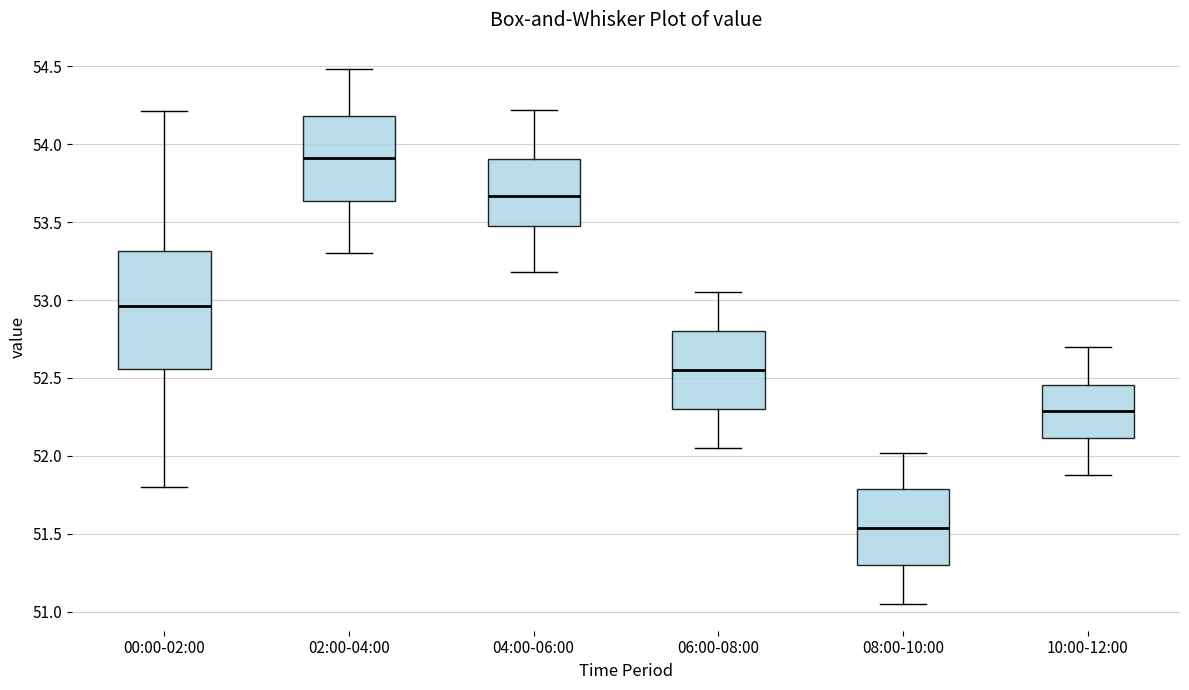

Where is the upper edge of the box for 00:00-02:00 on the y-axis? The values are not printed on the chart, so give them approximately, as read against the axis.

53.30